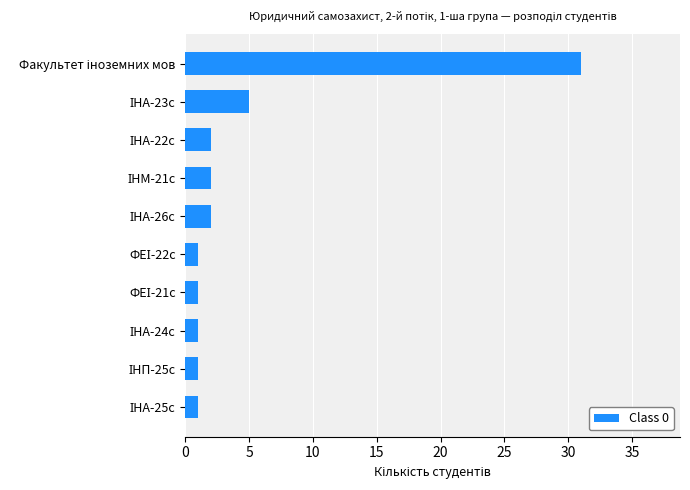

Reading bottom to top, list all the values displayed in this chart.

1	1	1	1	1	2	2	2	5	31